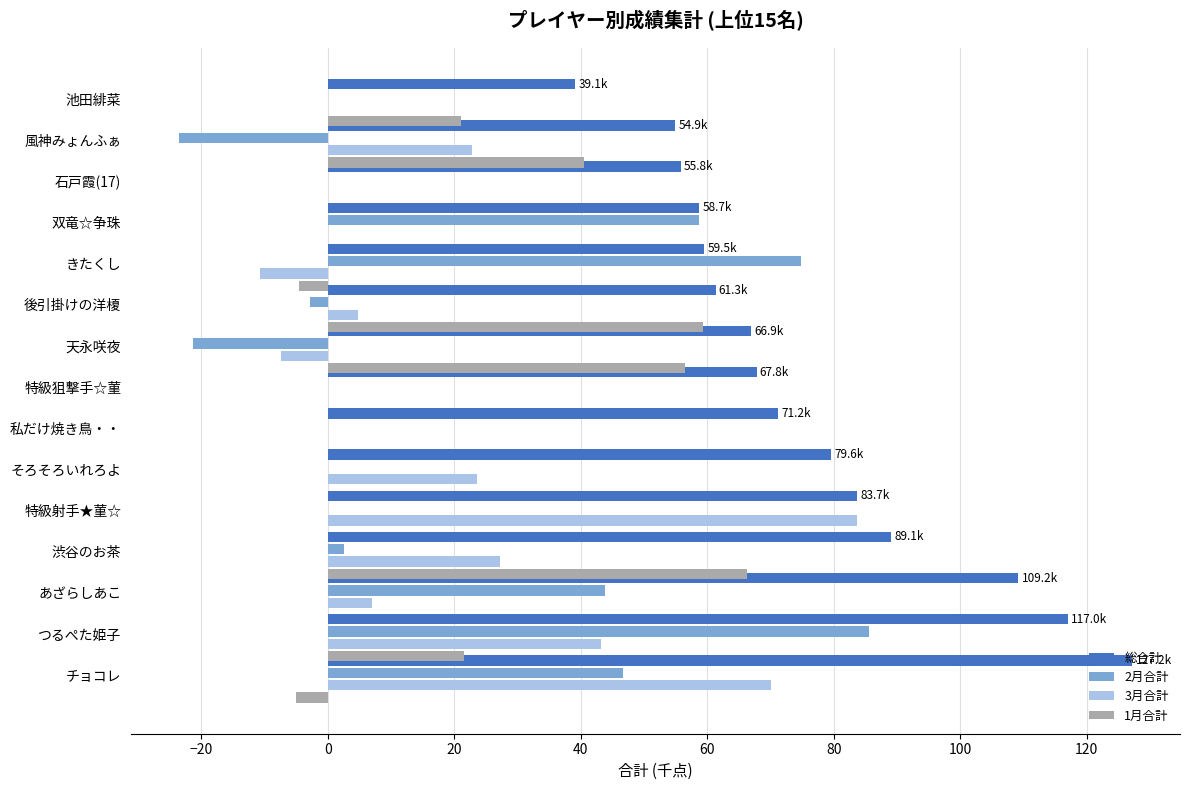

Reading right to left, transcribe all the data shown in this chart.

総合計: 39.1	54.9	55.8	58.7	59.5	61.3	66.9	67.8	71.2	79.6	83.7	89.1	109.2	117.0	127.2
2月合計: 0.0	-23.6	0.0	58.7	74.8	-2.8	-21.4	0.0	0.0	0.0	0.0	2.5	43.8	85.6	46.7
3月合計: 0.0	22.8	0.0	0.0	-10.8	4.8	-7.4	0.0	0.0	23.6	83.7	27.2	6.9	43.2	70.1
1月合計: 21.0	40.5	0.0	0.0	-4.5	59.3	56.5	0.0	0.0	0.0	0.0	66.2	0.0	21.5	-5.0